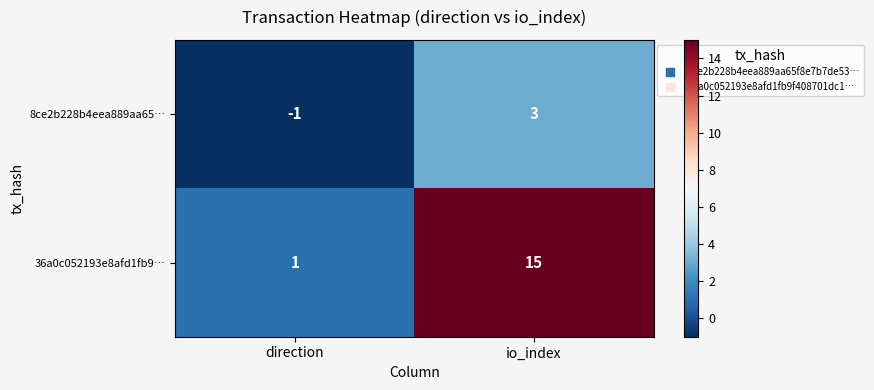

Count the number of data series in this chart.

2